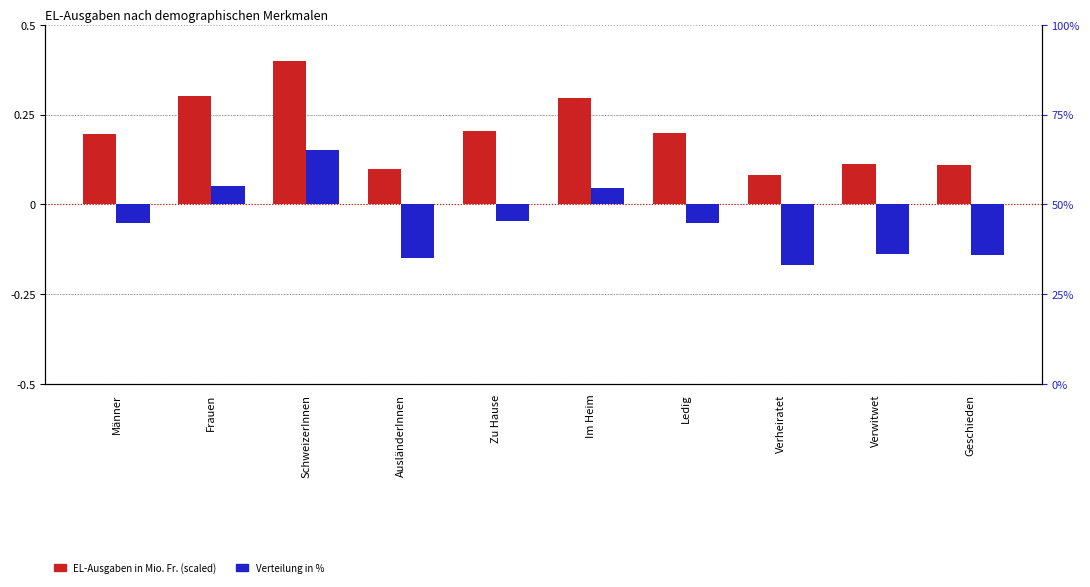

Are the bars horizontal?

No